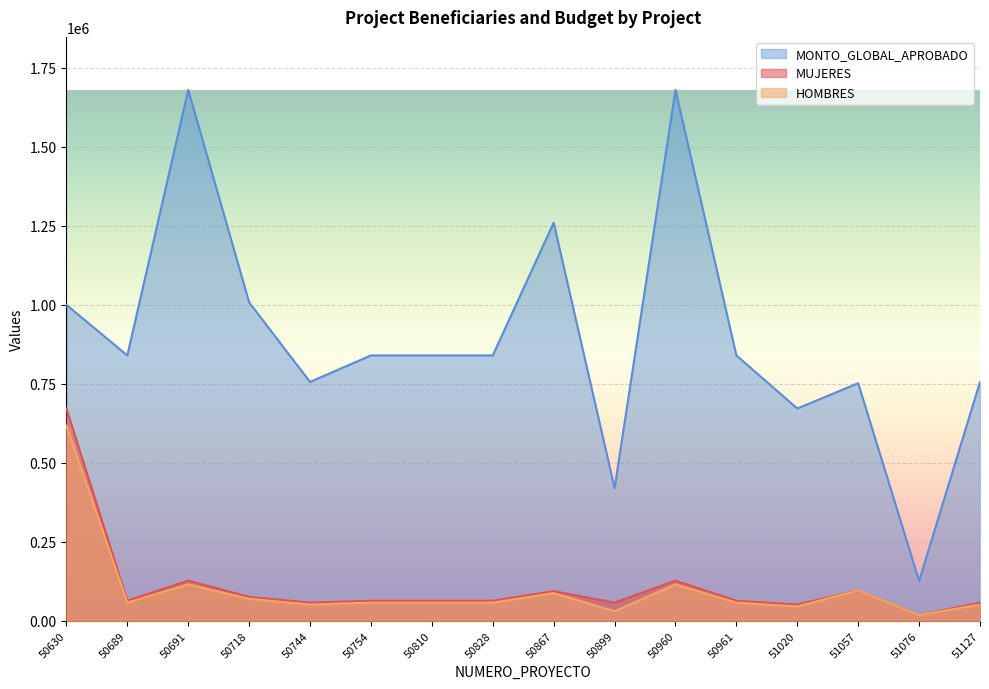

In MUJERES, how many points are lower than both neighbors (excluding endpoints)?

5